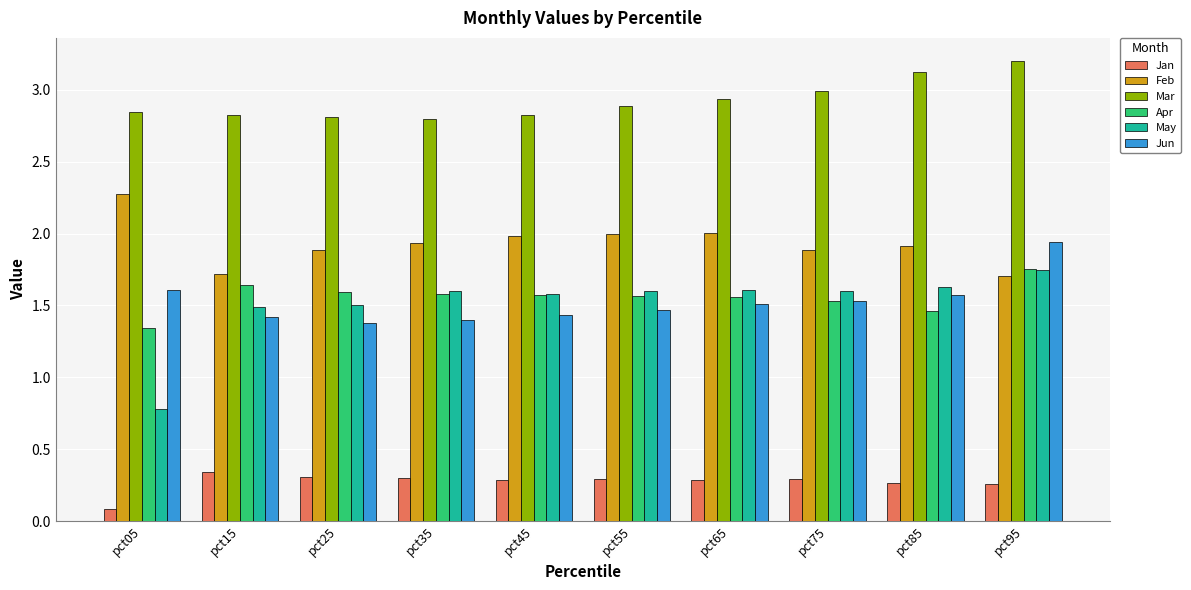

The Apr series shows 2.8 at pct95. True or false?

False